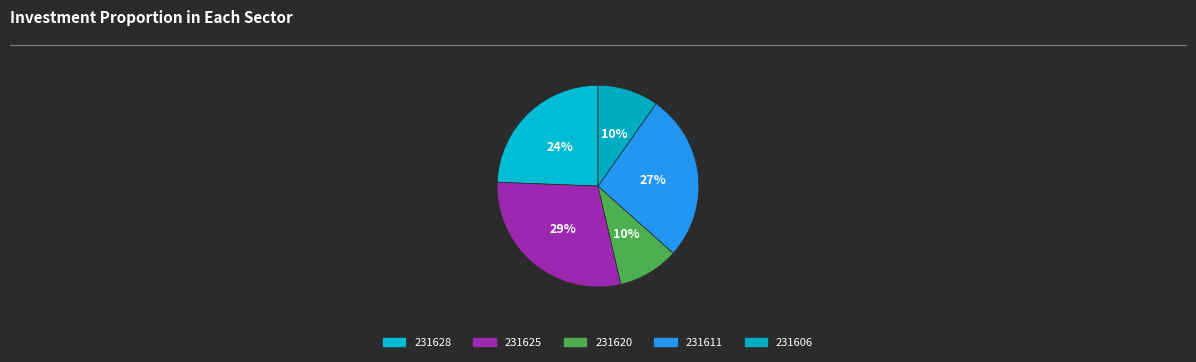

Which slice is the smallest?

231620